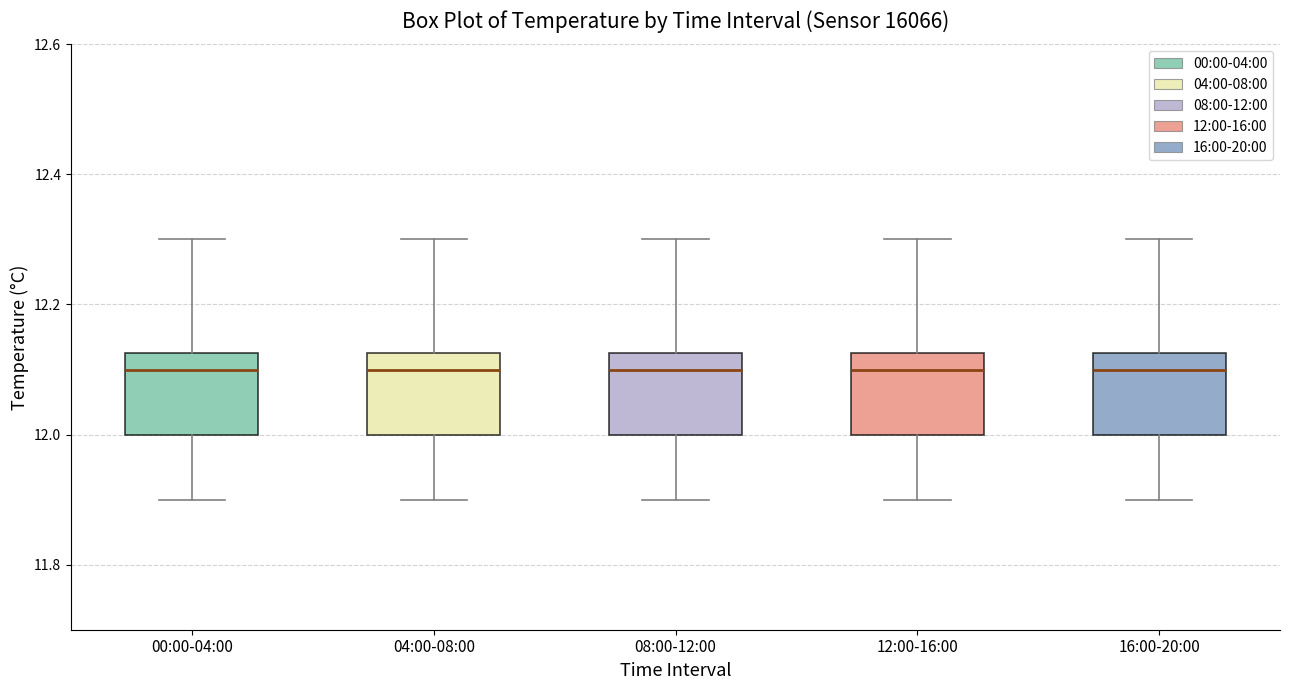

Where is the lower edge of the box for 16:00-20:00 on the y-axis? The values are not printed on the chart, so give them approximately, as read against the axis.

12.00